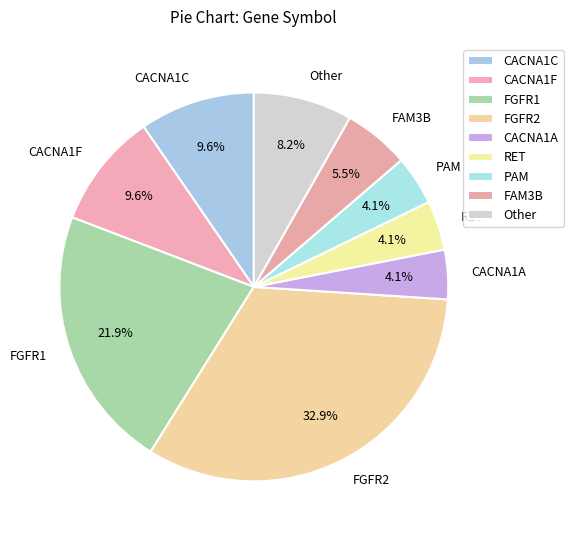

To the nearest percent, what percentage of the pie is FGFR2?

33%